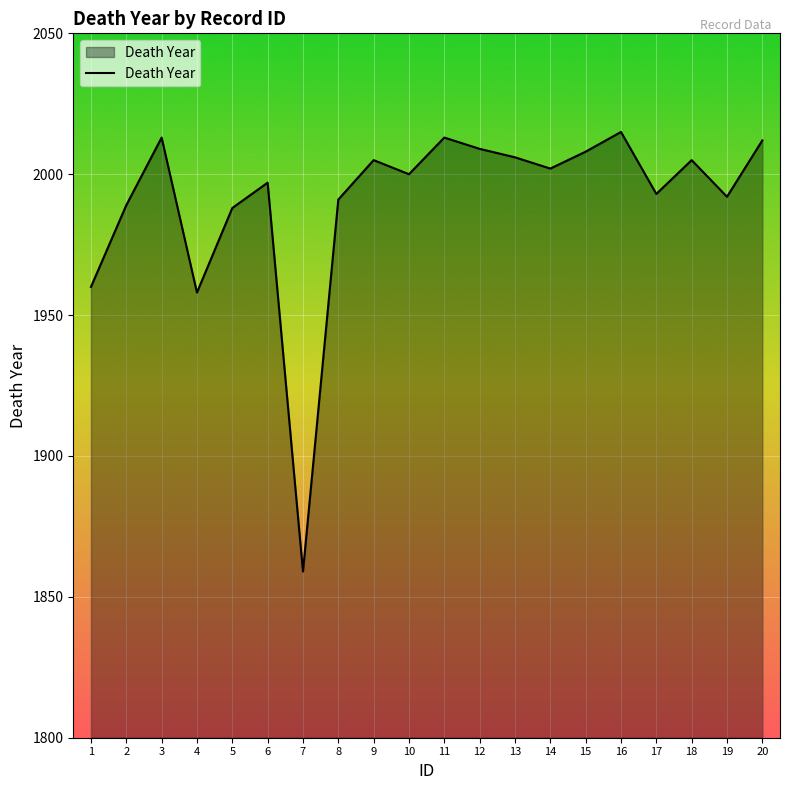

Reading left to right, transcribe all the data shown in this chart.

1960	1989	2013	1958	1988	1997	1859	1991	2005	2000	2013	2009	2006	2002	2008	2015	1993	2005	1992	2012